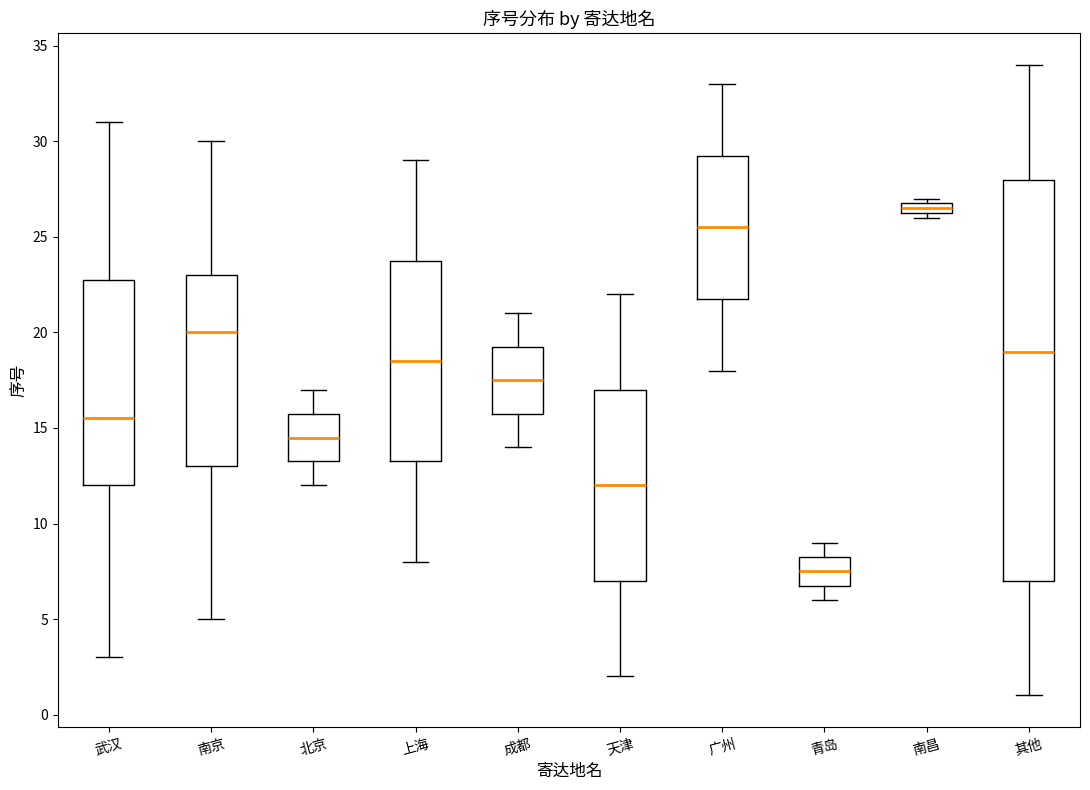

Comparing the boxes themselves (not the whiskers), which one is the tallest?

其他